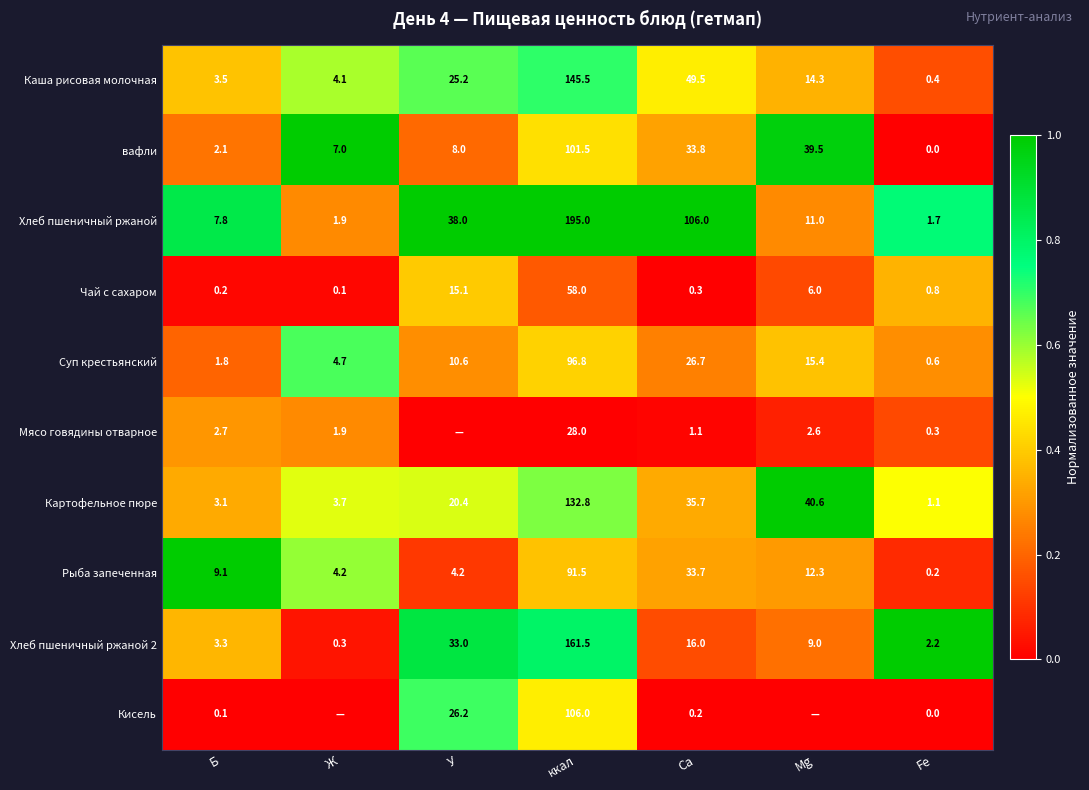

What is the difference between the maximum and second lowest values in the вафли series?

99.4